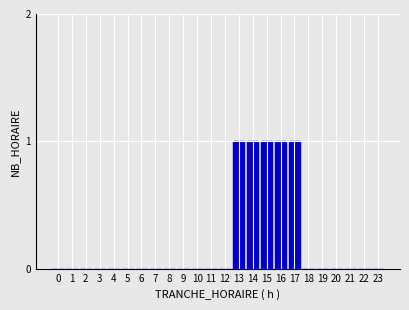

Reading right to left, extract all data points from this chart.

23=0	22=0	21=0	20=0	19=0	18=0	17=1	16=1	15=1	14=1	13=1	12=0	11=0	10=0	9=0	8=0	7=0	6=0	5=0	4=0	3=0	2=0	1=0	0=0